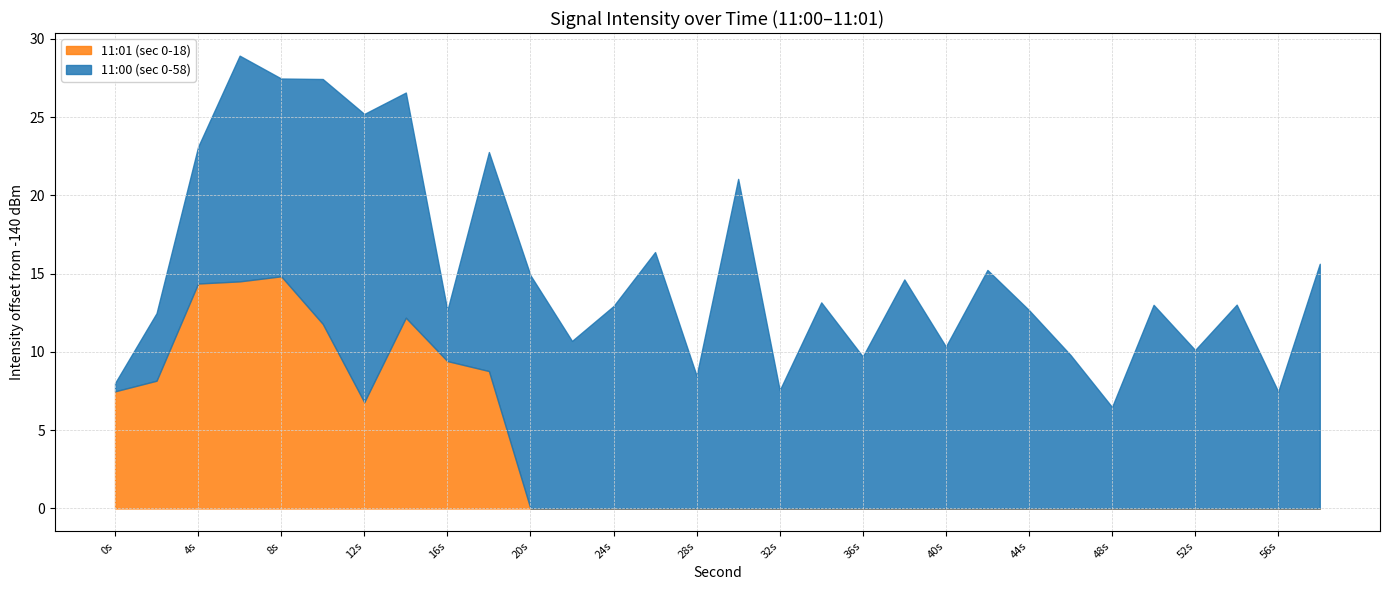

Which has a higher value, 8 or 4?

8